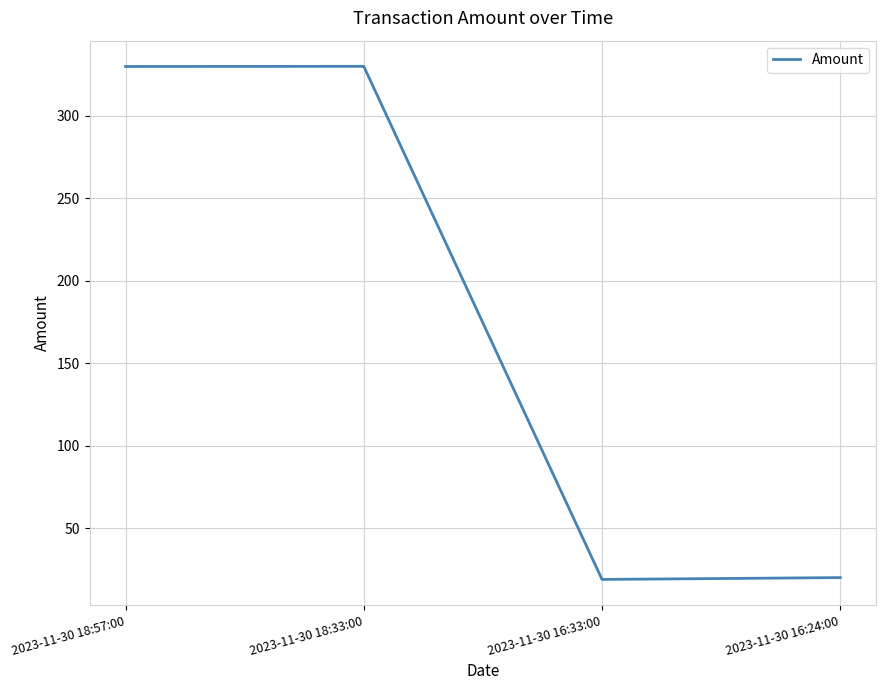

How many lines are shown in the chart?

1